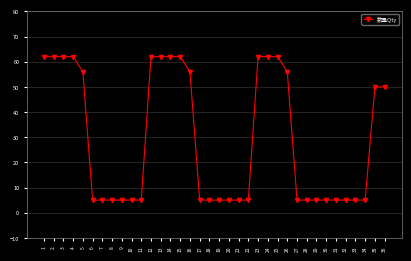

What is the minimum value shown in the chart?

5